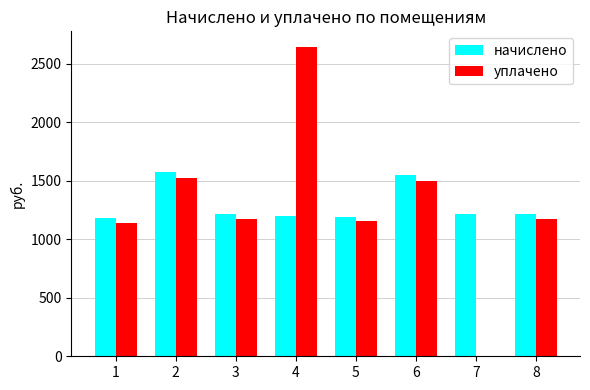

What is the spread (max minus min) of values at 7?

1215.5